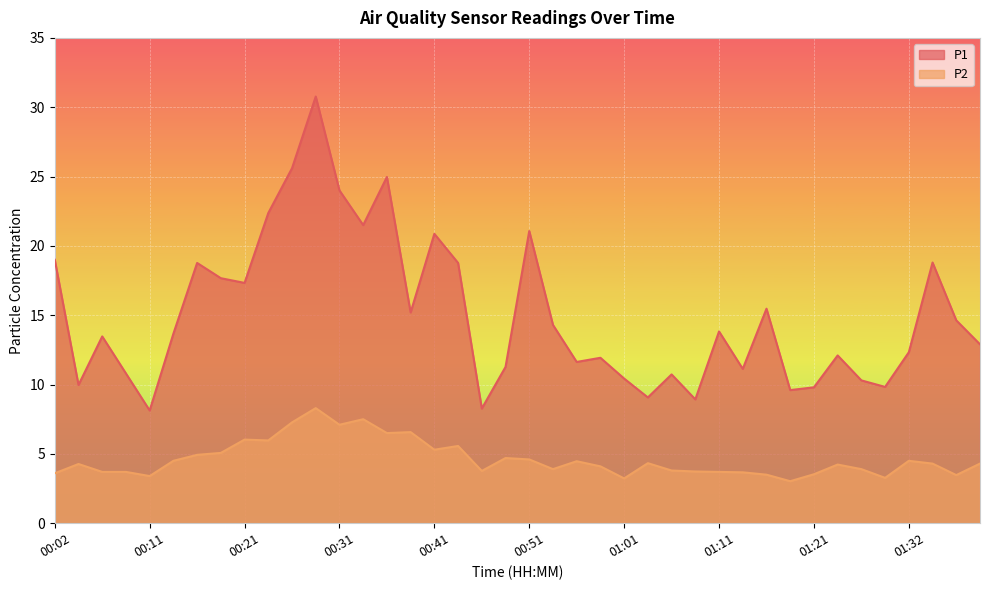

What is the difference between the maximum and second lowest values in the P1 series?

22.5